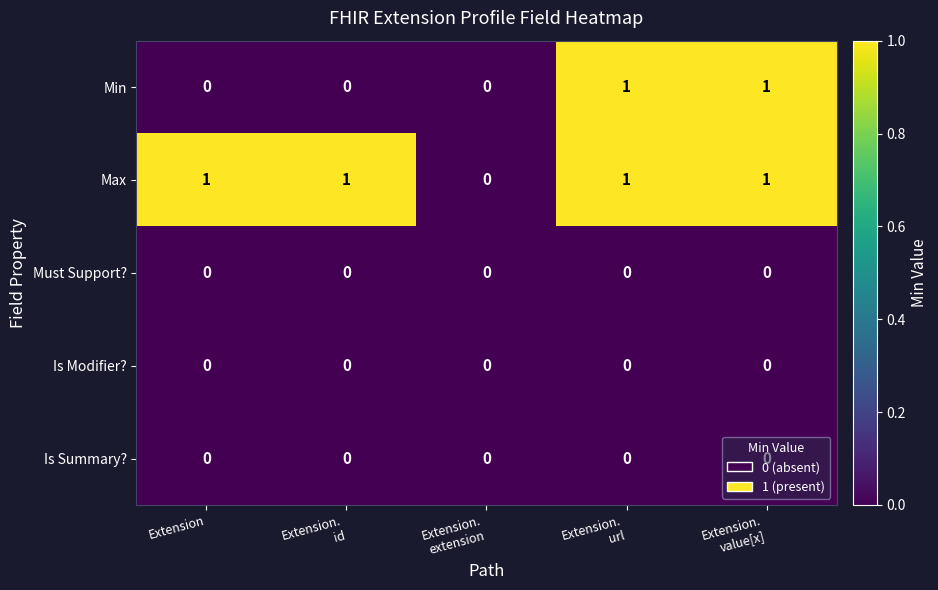

What is the greatest value displayed?

1